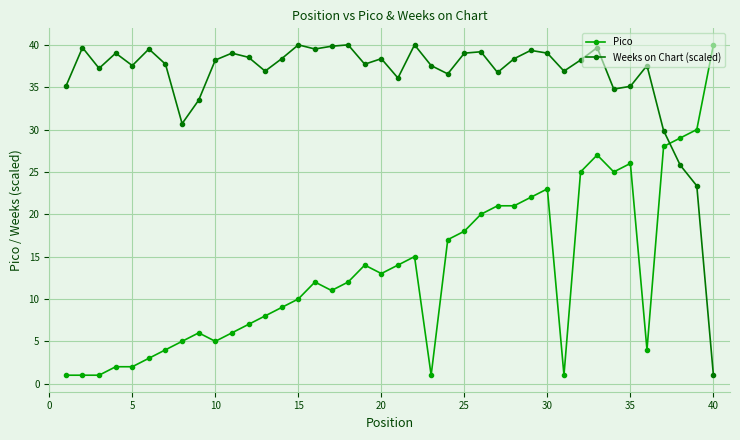

What is the minimum value shown in the chart?

1.0